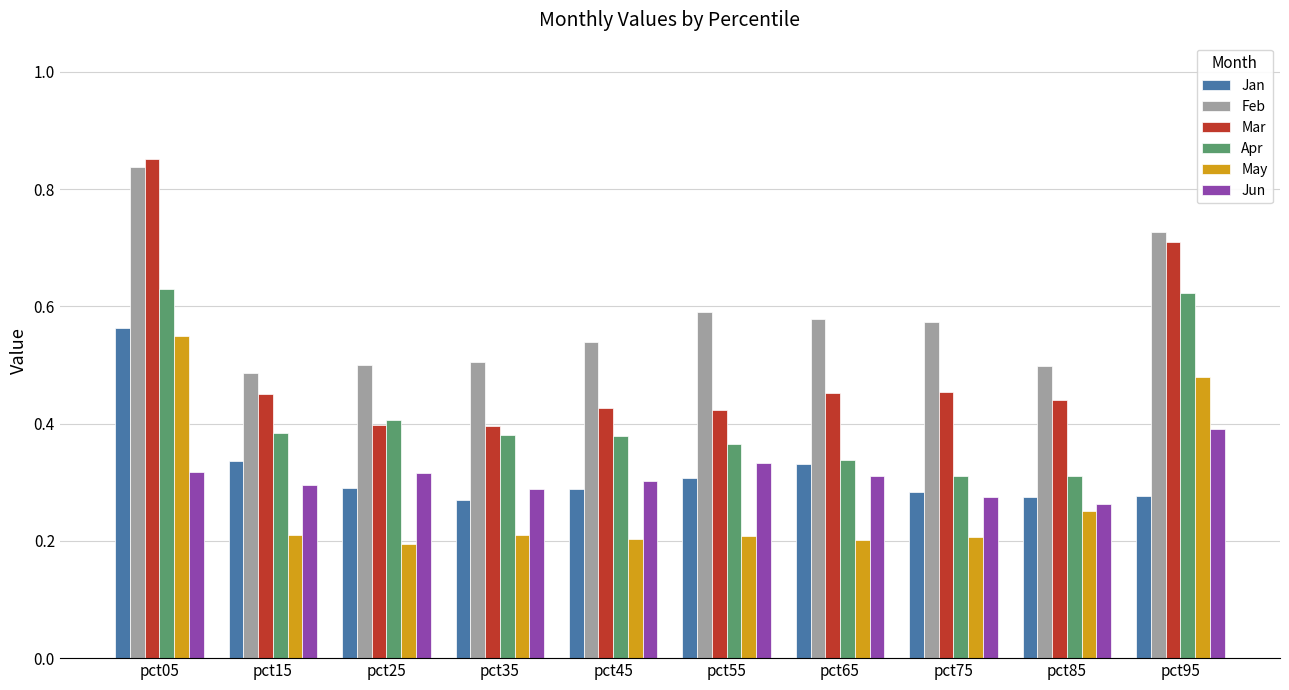

What is the sum of all Mar values?

5.0